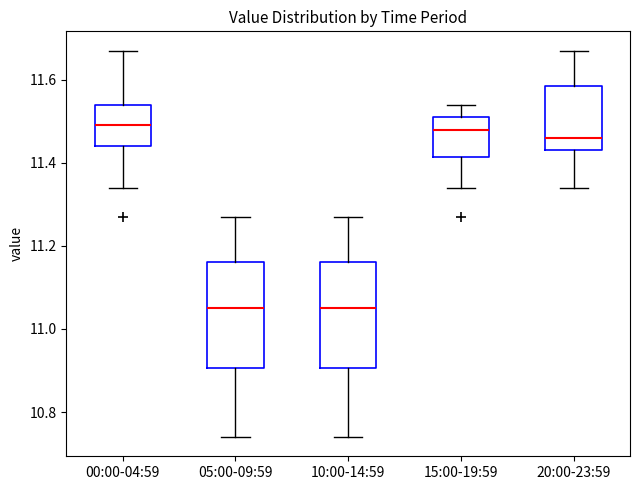

Reading left to right, transcribe this box plot: for each box, give where its median line is, the range the box spans, and where its two whiskers end, as read against the y-axis. The values are not printed on the chart, so give them approximately, as read against the axis.

00:00-04:59: median 11.50, box 11.44 to 11.54, whiskers 11.34 to 11.68
05:00-09:59: median 11.06, box 10.90 to 11.16, whiskers 10.74 to 11.28
10:00-14:59: median 11.06, box 10.90 to 11.16, whiskers 10.74 to 11.28
15:00-19:59: median 11.48, box 11.42 to 11.52, whiskers 11.34 to 11.54
20:00-23:59: median 11.46, box 11.44 to 11.58, whiskers 11.34 to 11.68